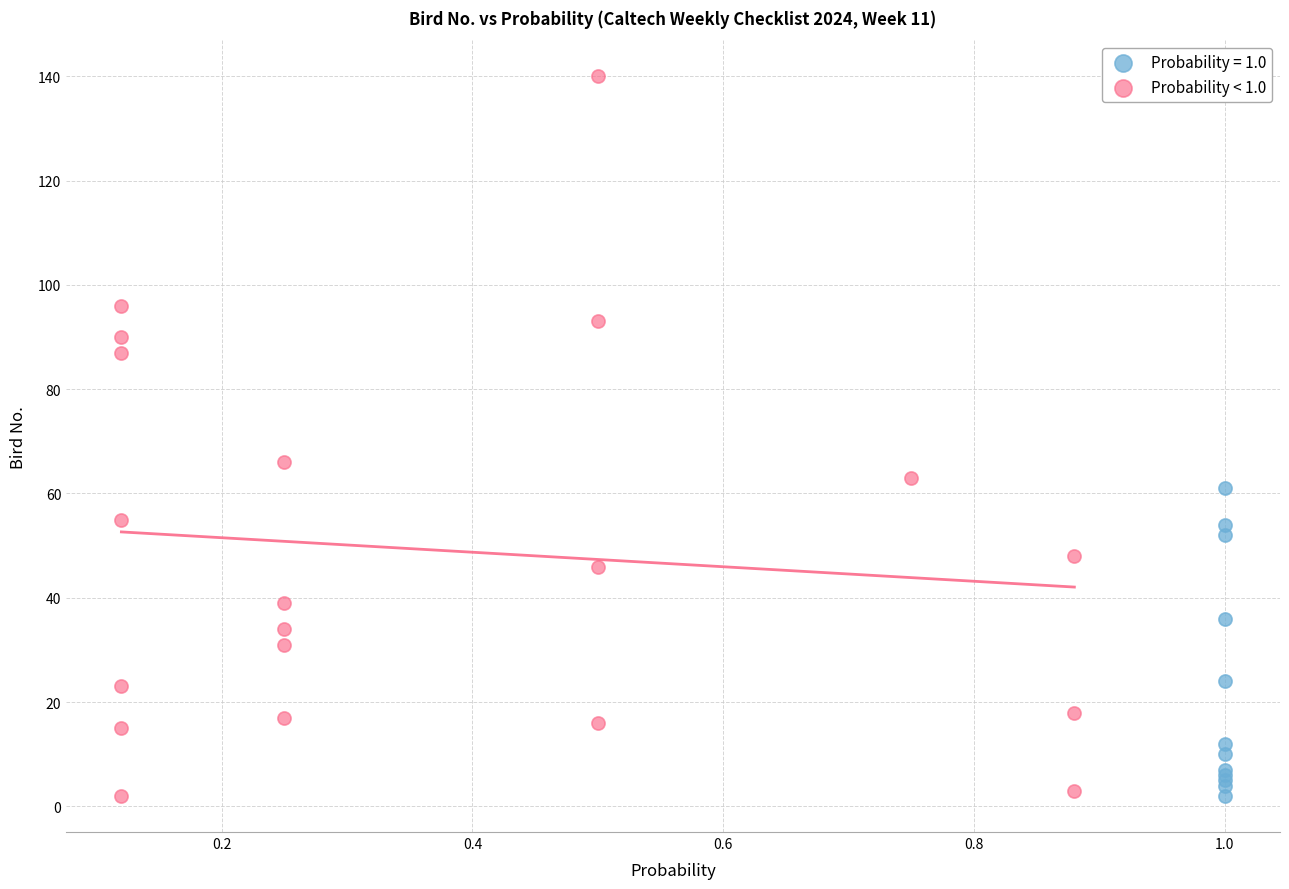

Which series contains the highest Y value?

Probability < 1.0